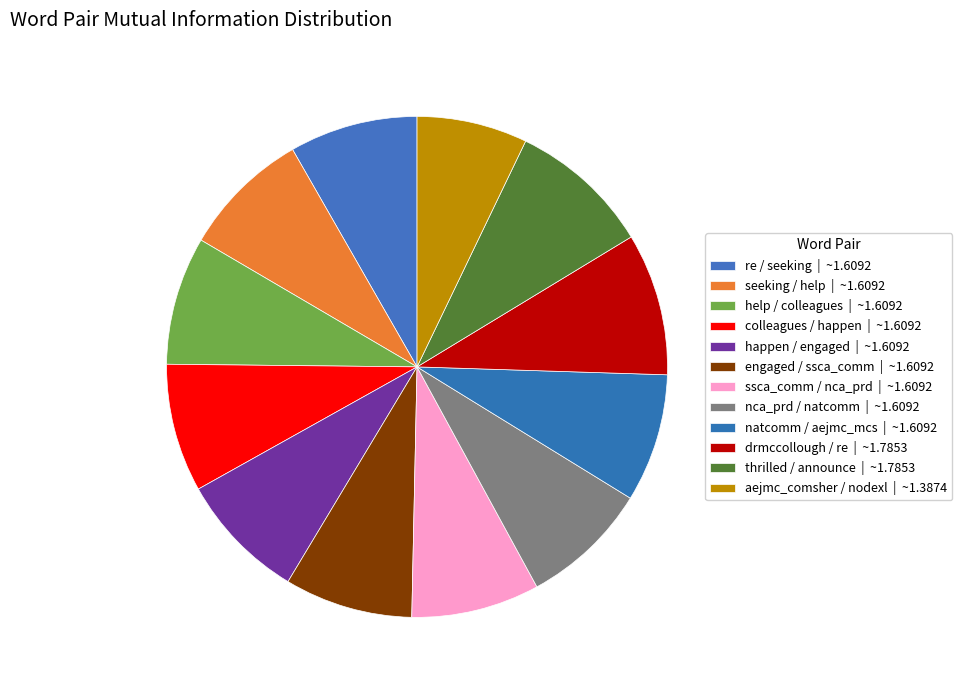

Is the sum of happen / engaged and nca_prd / natcomm greater than half?

No